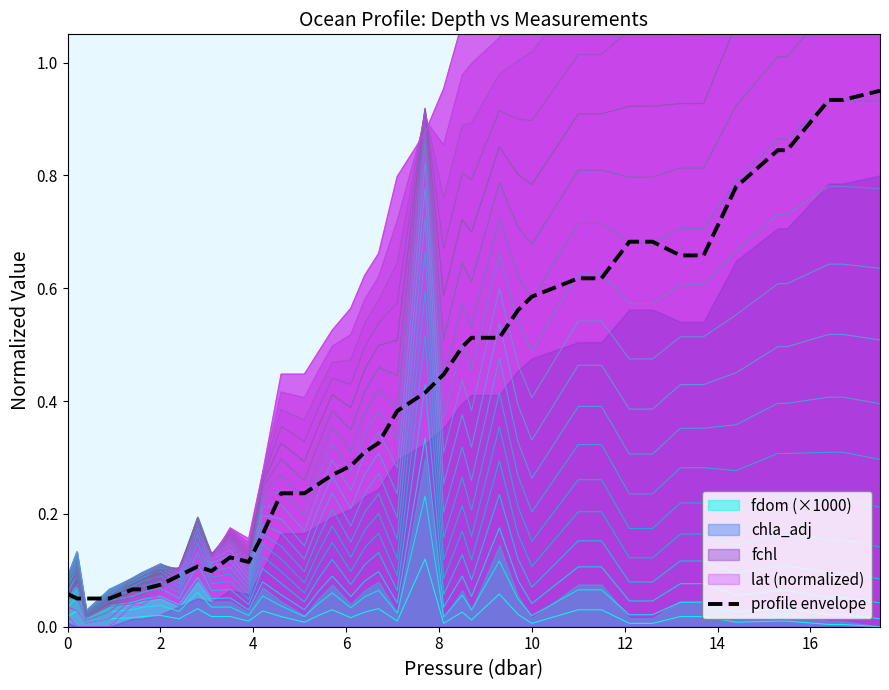

Read the value at 10.

0.1